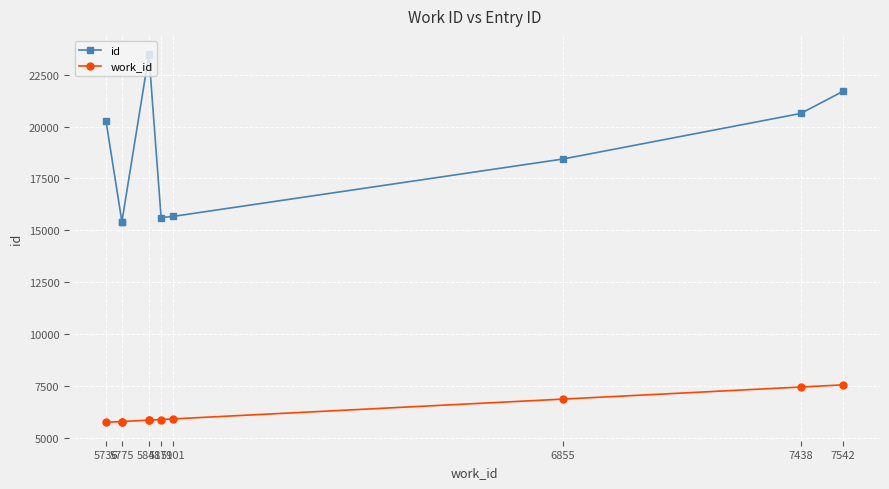

True or false: work_id and id intersect in this chart.

False